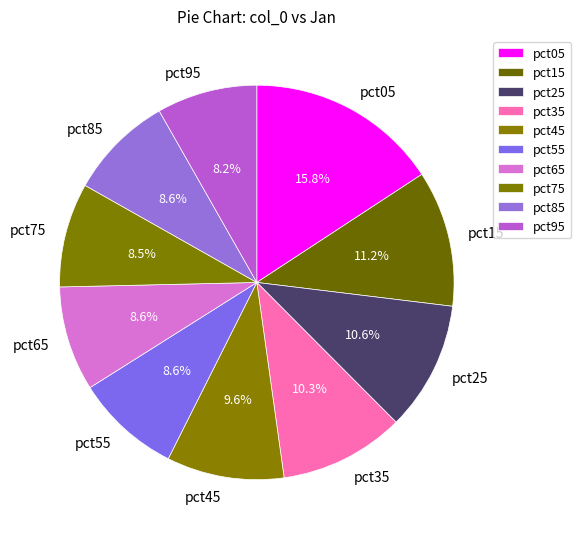

To the nearest percent, what portion does pct35 represent?

10%